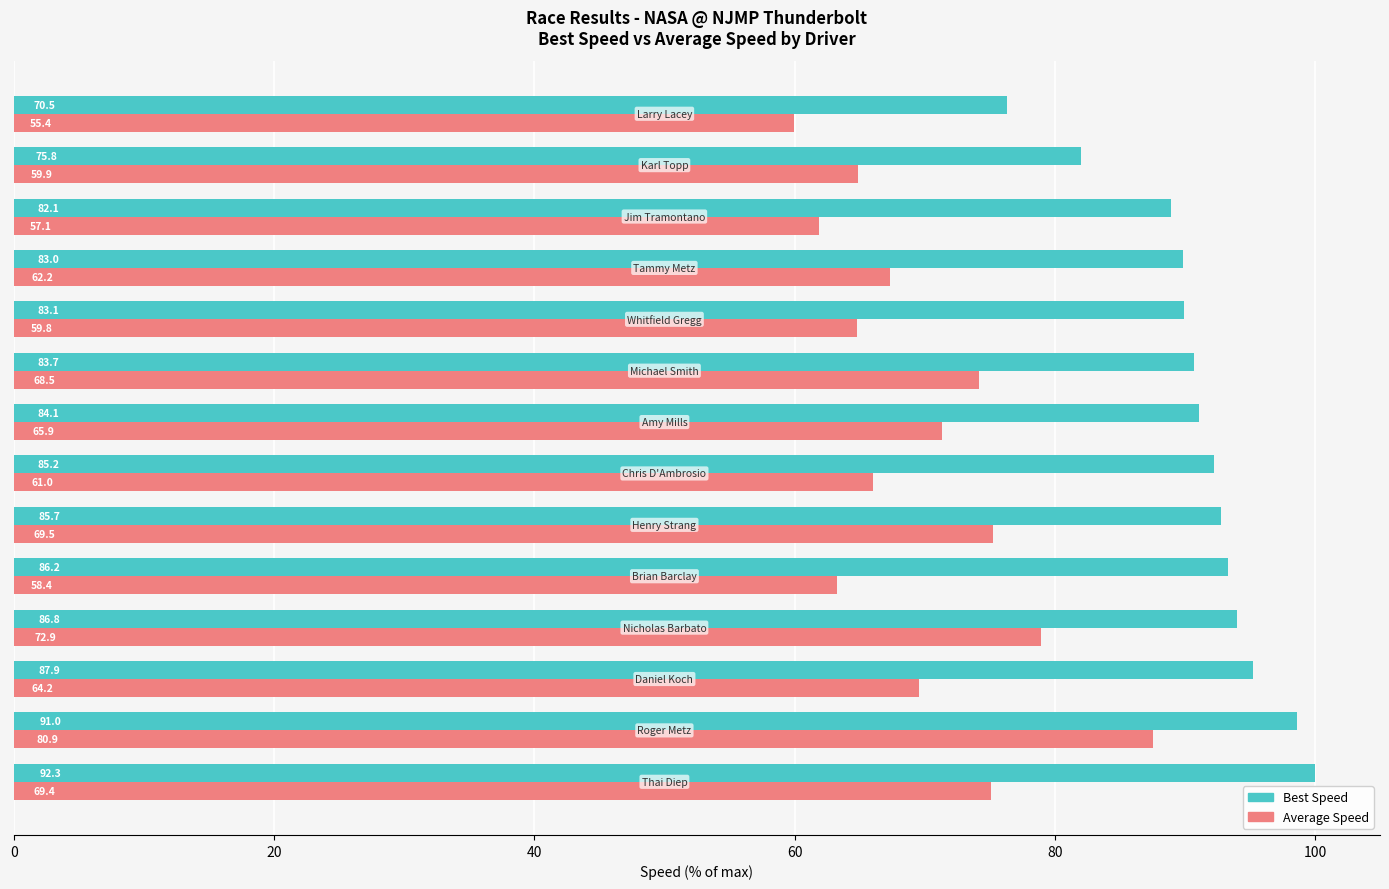

What are all the series names shown in the legend?

Best Speed, Average Speed